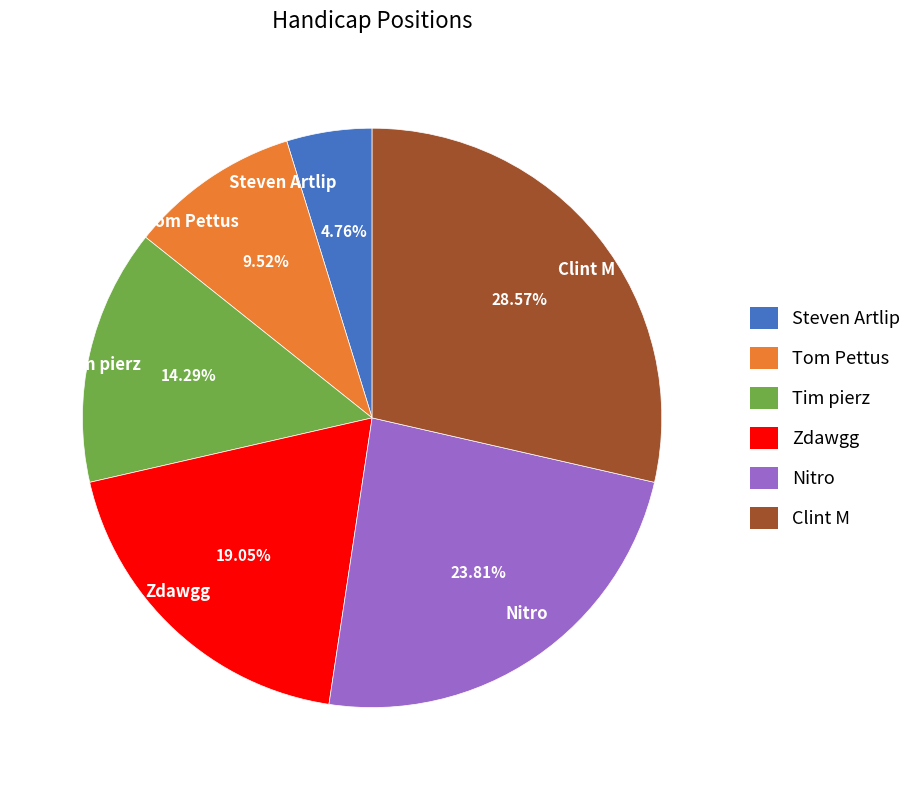

Is it true that Tim pierz is 21% of the pie?

False